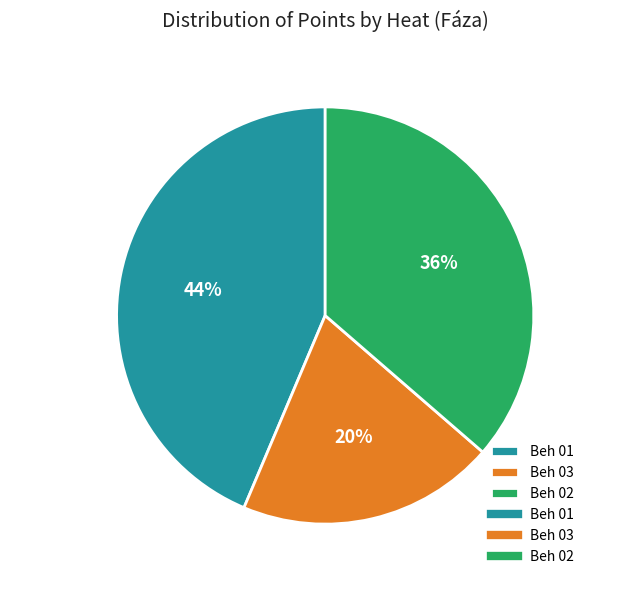

To the nearest percent, what is the difference between the Beh 03 and Beh 01 slice percentages?

24%